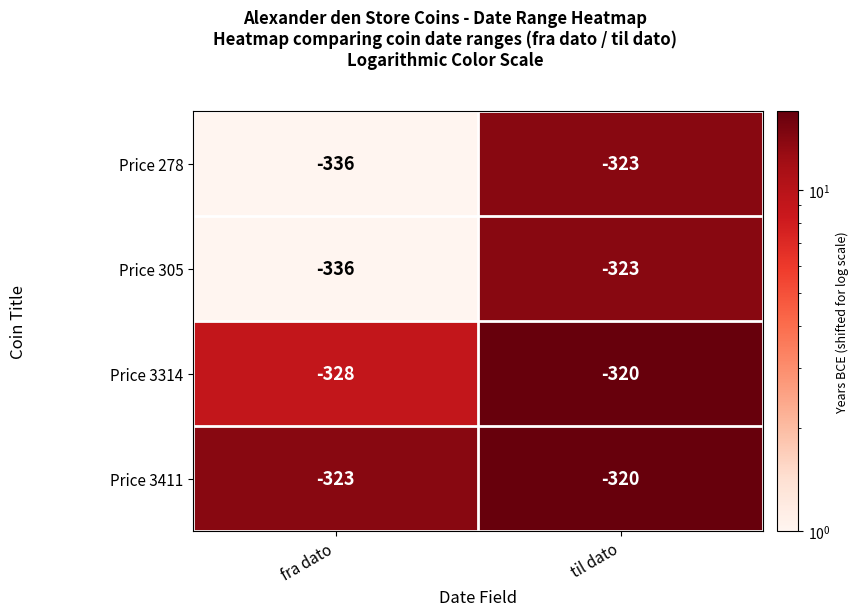

How many values in the Price 3411 series are below -320?

1